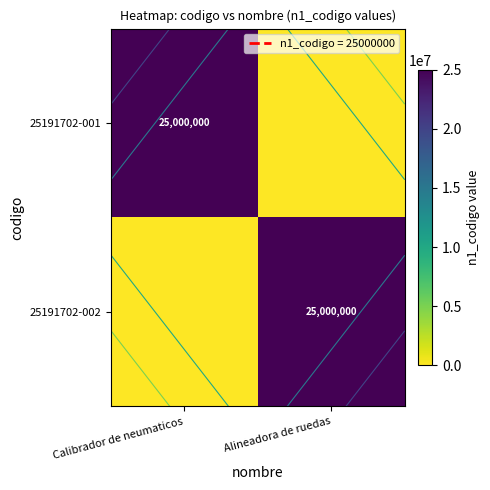

What is the average value of the 25191702-002 series?

12500000